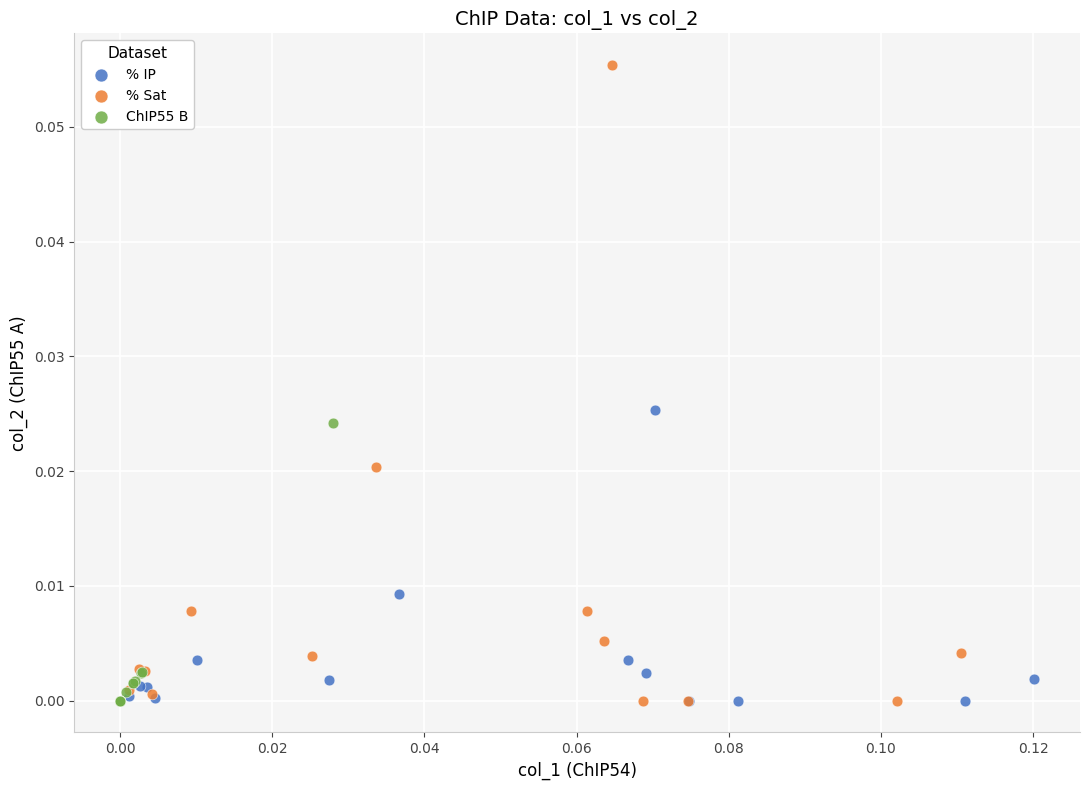

Which series has the largest Y range (max minus min)?

% Sat